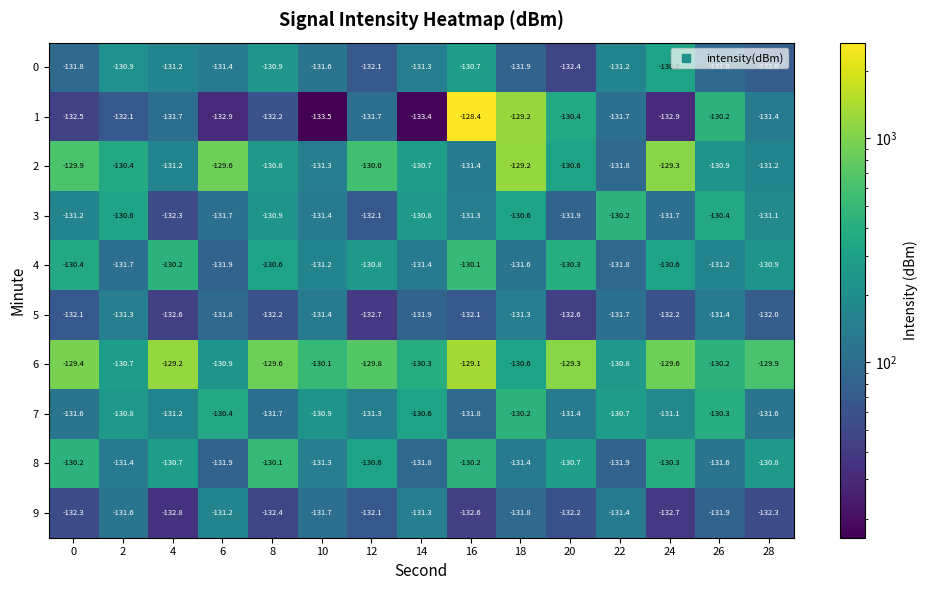

What is the maximum value shown in the chart?

-128.4